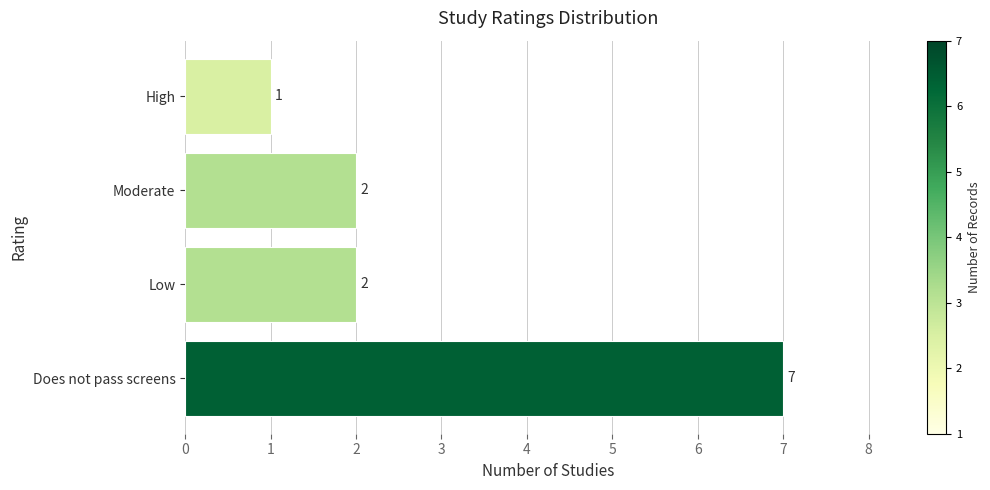

Count the number of data series in this chart.

1